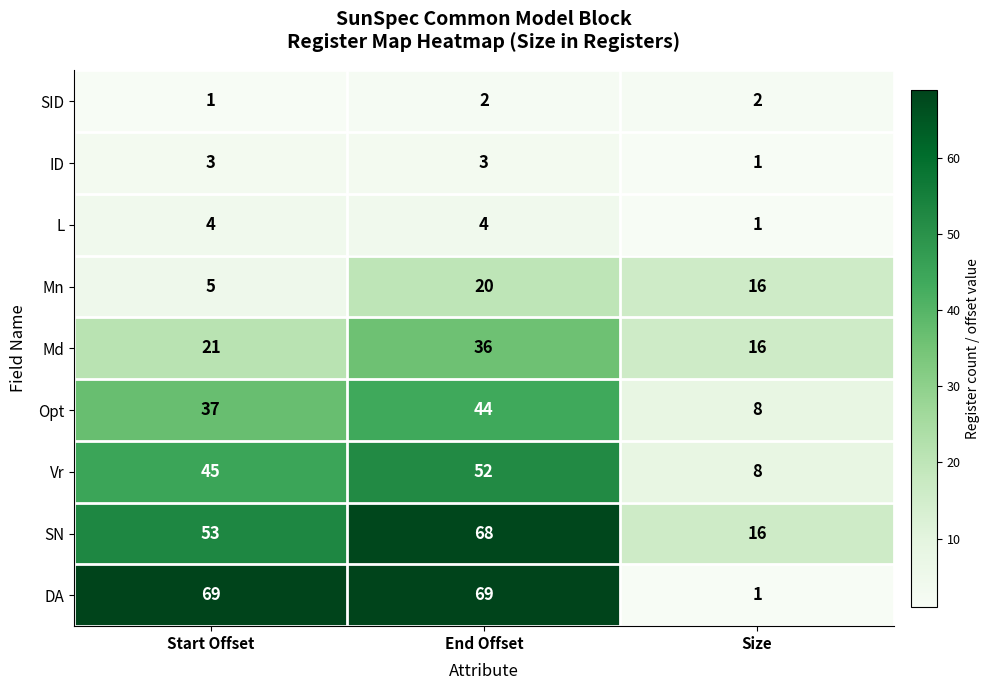

What is the total value across all series at Size?

69